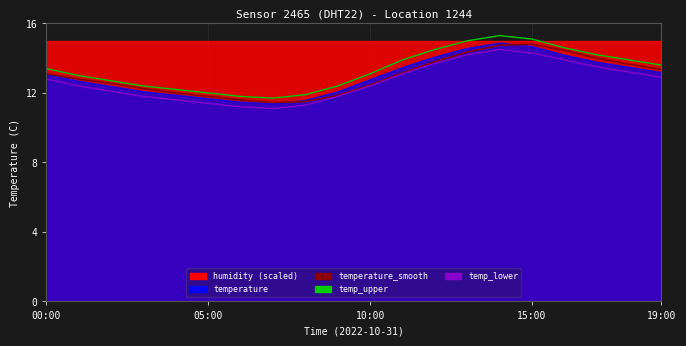

The value of temp_lower at 11 is 7.4. True or false?

False